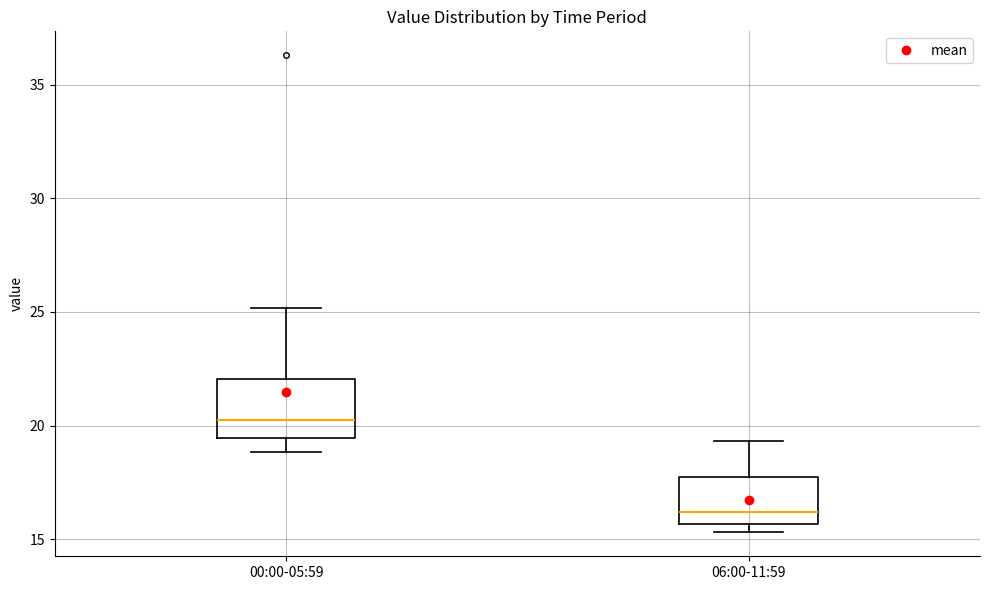

Reading left to right, read every box against the y-axis: the position of its median line, the range the box covers, and the ends of its whiskers. The values are not printed on the chart, so give them approximately, as read against the axis.

00:00-05:59: median 20.5, box 19.5 to 22.0, whiskers 19.0 to 25.0
06:00-11:59: median 16.0, box 15.5 to 18.0, whiskers 15.5 (just below the box's lower edge) to 19.5